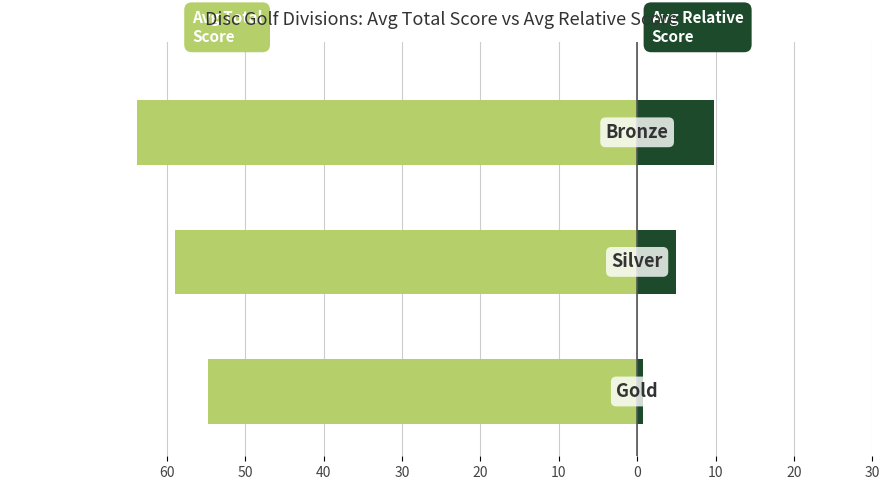

Reading left to right, list all the values displayed in this chart.

Avg Total Score: -54.8	-59.0	-63.9
Avg Relative Score: 0.8	5.0	9.9